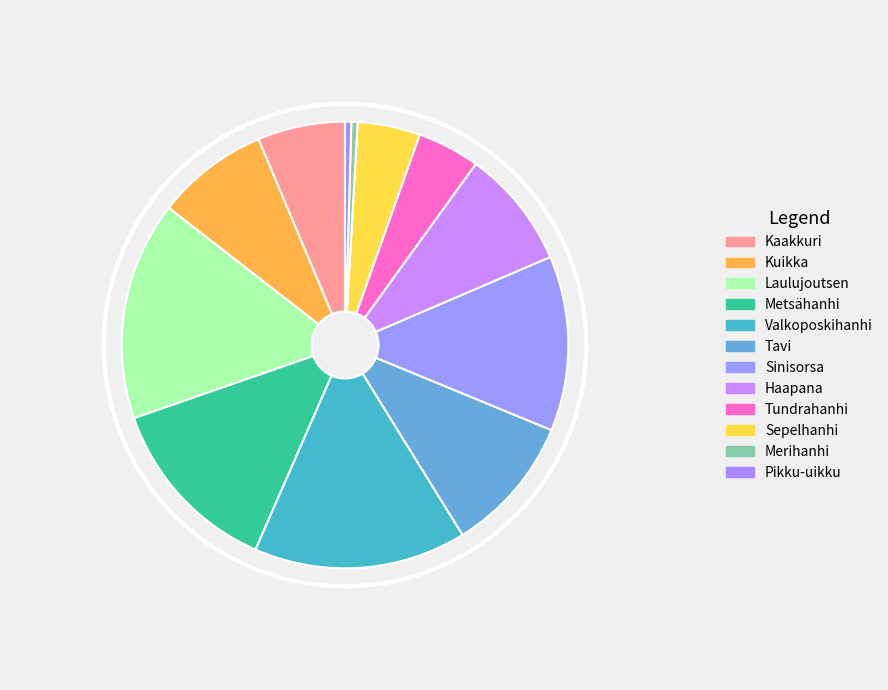

Count the number of slices in the pie.

12